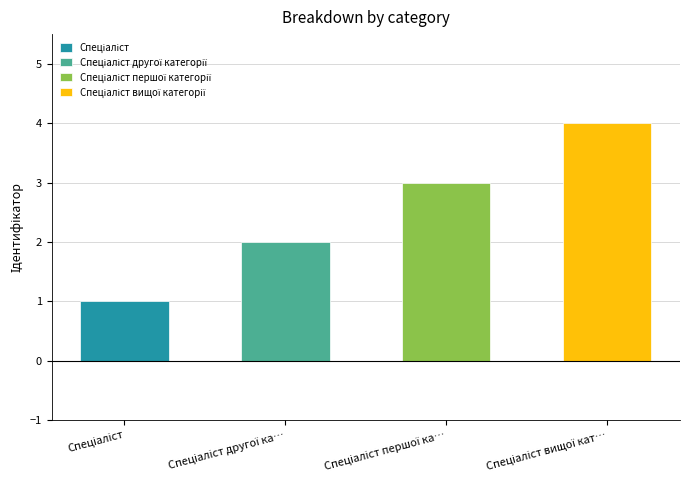

How many bars are there in total?

4